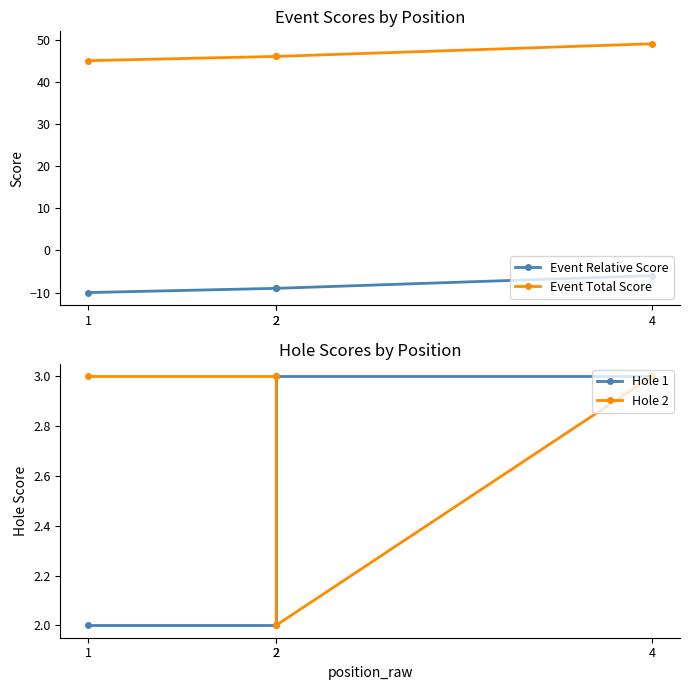

Count the number of data series in this chart.

4